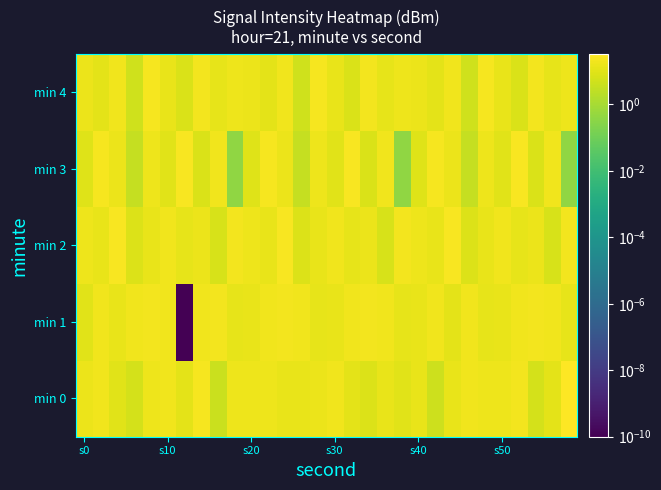

What is the maximum value shown in the chart?

33.0